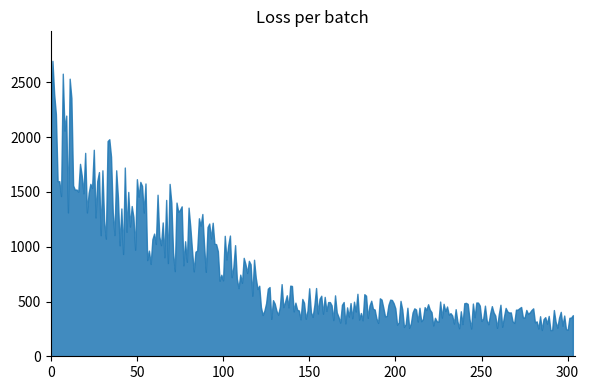

What is the minimum value shown in the chart?

238.7